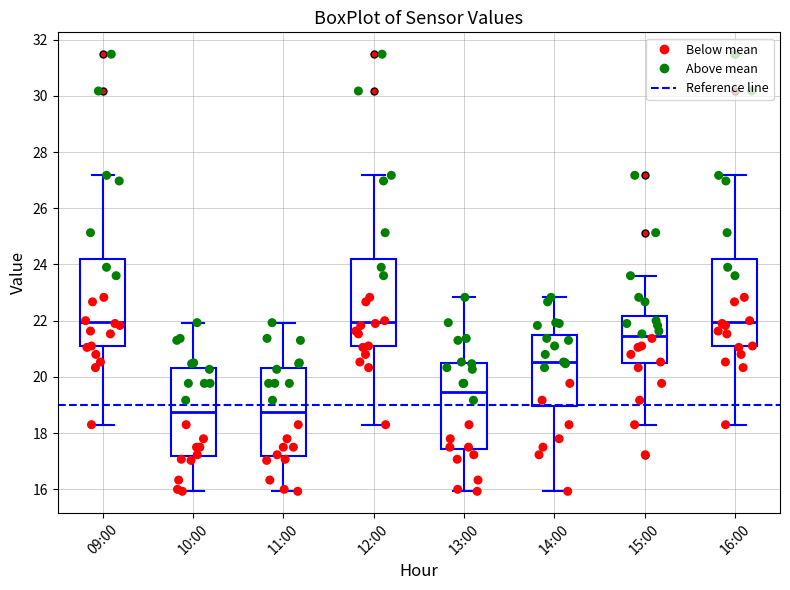

Reading left to right, transcribe this box plot: for each box, give where its median line is, the range the box spans, and where its two whiskers end, as read against the y-axis. The values are not printed on the chart, so give them approximately, as read against the axis.

09:00: median 22.0, box 21.0 to 24.2, whiskers 18.4 to 27.2
10:00: median 18.8, box 17.2 to 20.4, whiskers 16.0 to 22.0
11:00: median 18.8, box 17.2 to 20.4, whiskers 16.0 to 22.0
12:00: median 22.0, box 21.0 to 24.2, whiskers 18.4 to 27.2
13:00: median 19.4, box 17.4 to 20.4, whiskers 16.0 to 22.8
14:00: median 20.6, box 19.0 to 21.4, whiskers 16.0 to 22.8
15:00: median 21.4, box 20.4 to 22.2, whiskers 18.4 to 23.6
16:00: median 22.0, box 21.0 to 24.2, whiskers 18.4 to 27.2